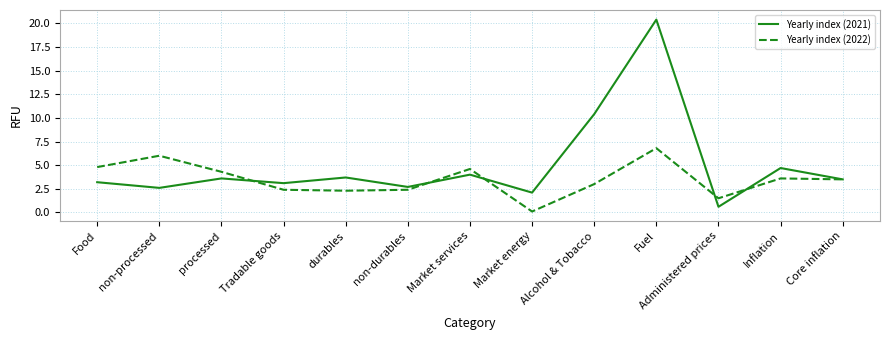

Rank the series by their maximum value, from highest to lowest.

Yearly index (2021), Yearly index (2022)